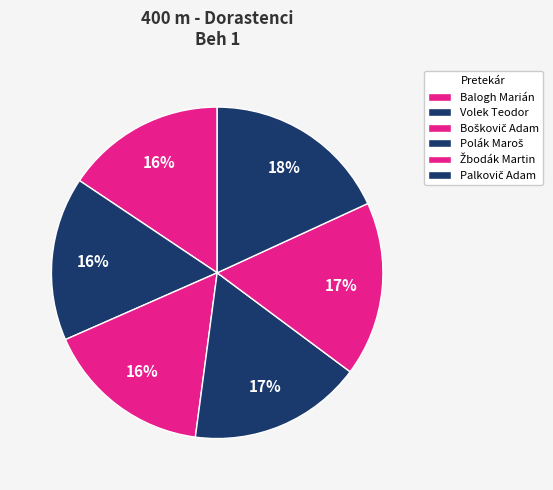

Approximately how many times larger is the value at Polák Maroš compared to Boškovič Adam?

1.0